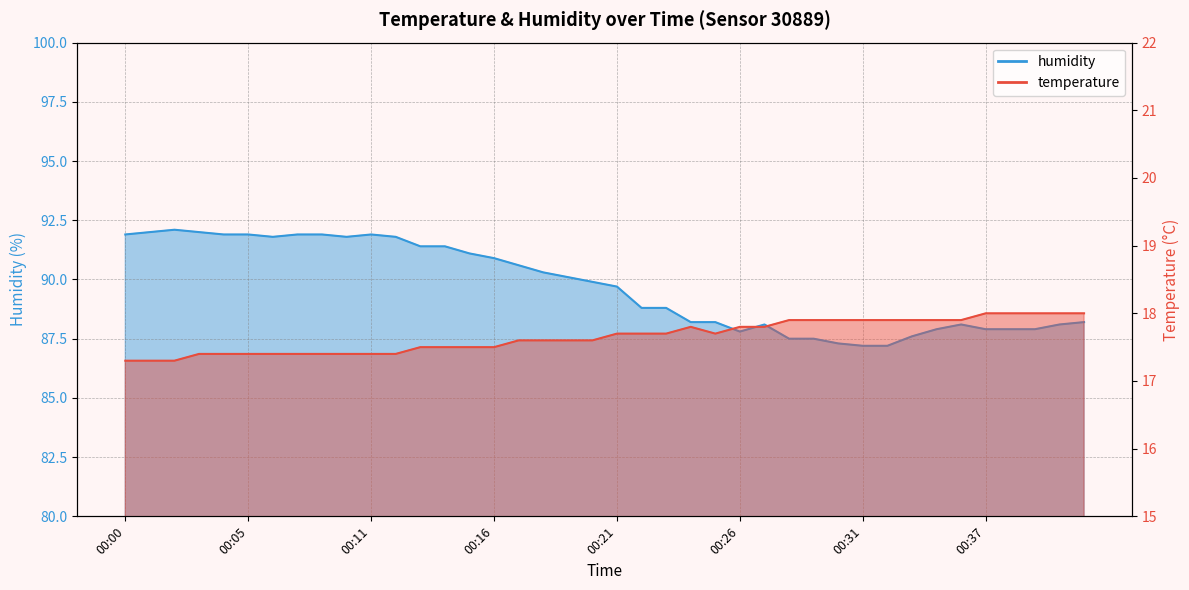

At which category does the chart reach its peak across all series?

00:02